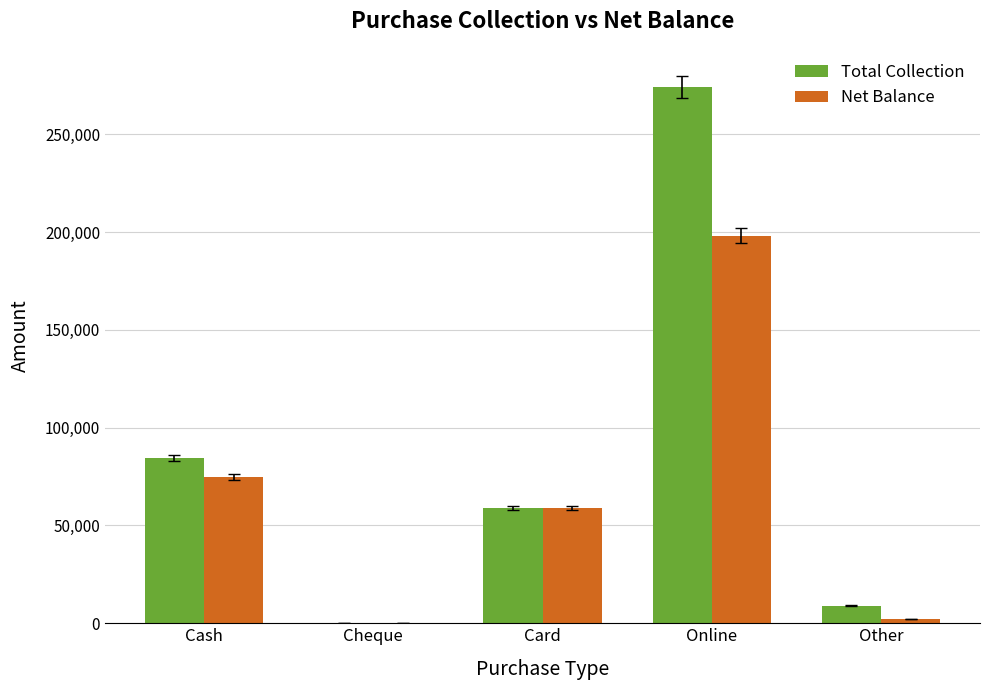

Reading left to right, what are all the values shown in this chart?

Total Collection: Cash=84504	Cheque=0	Card=59000	Online=274201	Other=9000
Net Balance: Cash=74694	Cheque=0	Card=59000	Online=198171	Other=2000